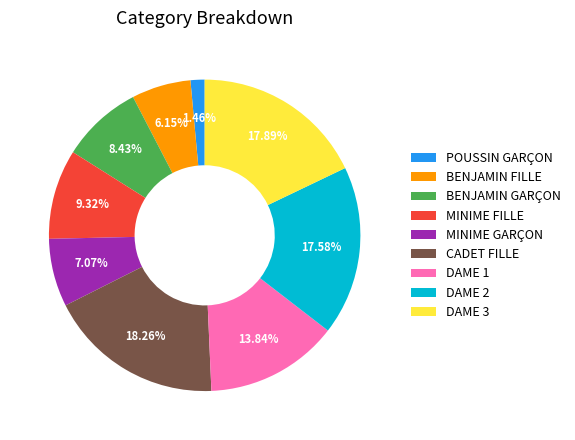

What is the smallest slice in the pie chart?

POUSSIN GARÇON